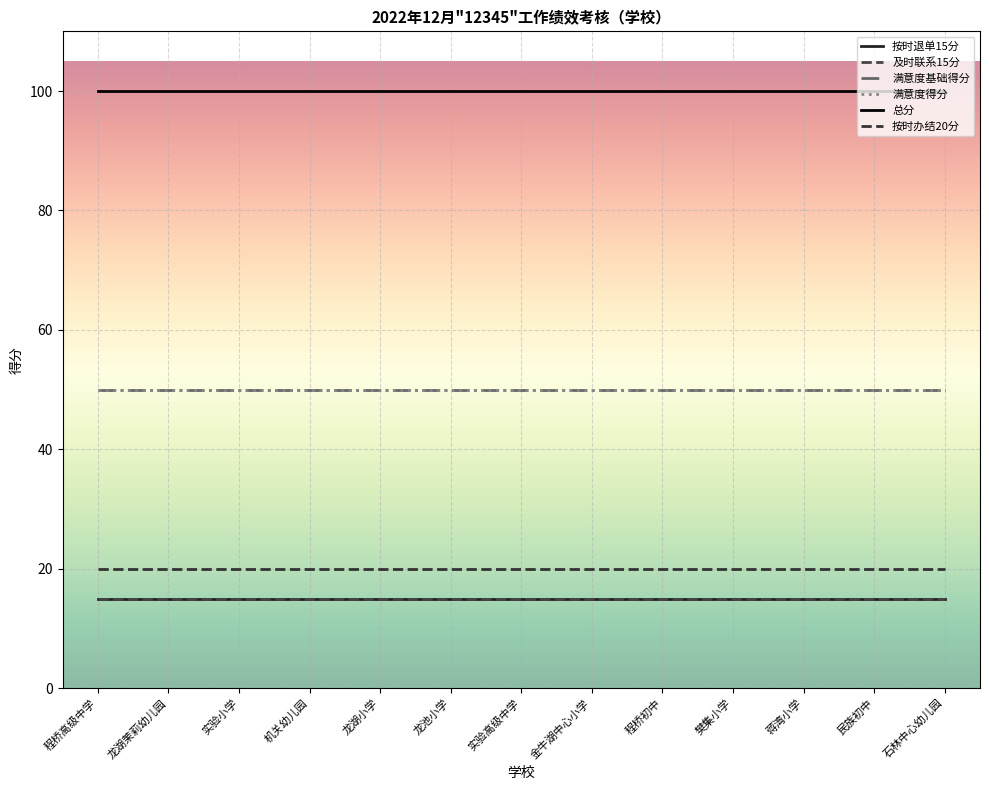

Reading left to right, what are all the values shown in this chart?

按时退单15分: 15	15	15	15	15	15	15	15	15	15	15	15	15
及时联系15分: 15	15	15	15	15	15	15	15	15	15	15	15	15
满意度基础得分: 50	50	50	50	50	50	50	50	50	50	50	50	50
满意度得分: 50	50	50	50	50	50	50	50	50	50	50	50	50
总分: 100	100	100	100	100	100	100	100	100	100	100	100	100
按时办结20分: 20	20	20	20	20	20	20	20	20	20	20	20	20